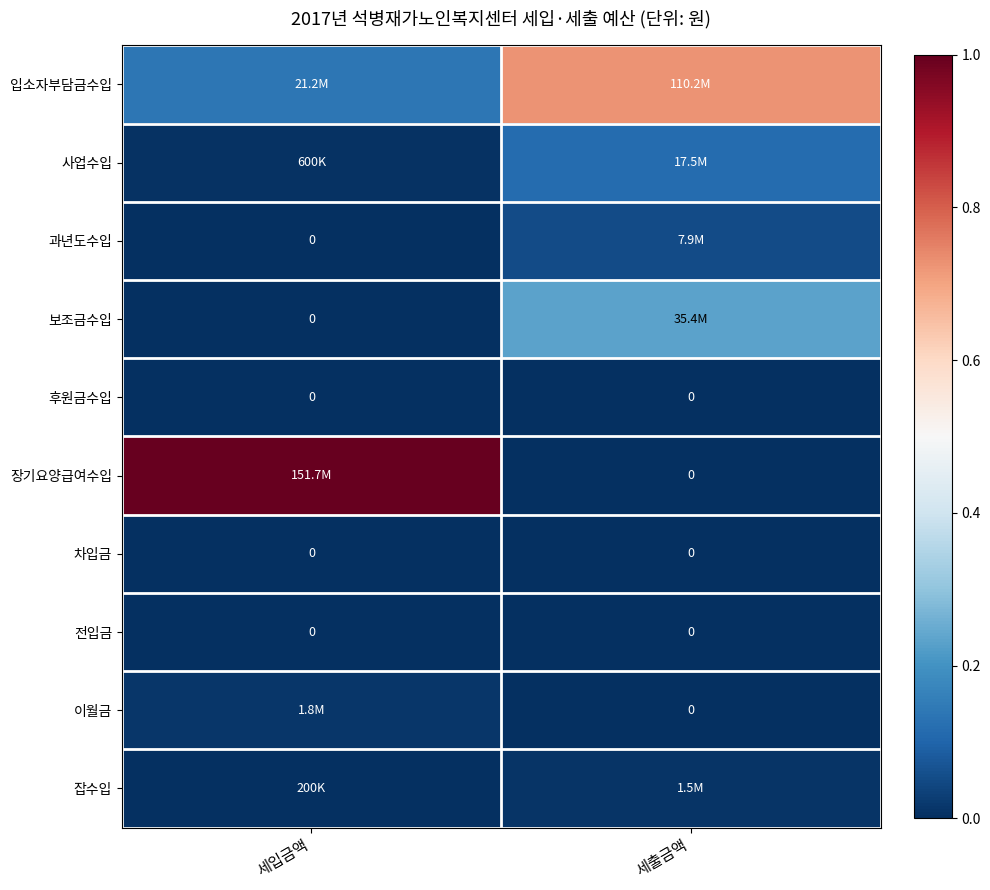

Is the value of 장기요양급여수입 at 세출금액 greater than the value of 잡수입 at 세출금액?

No